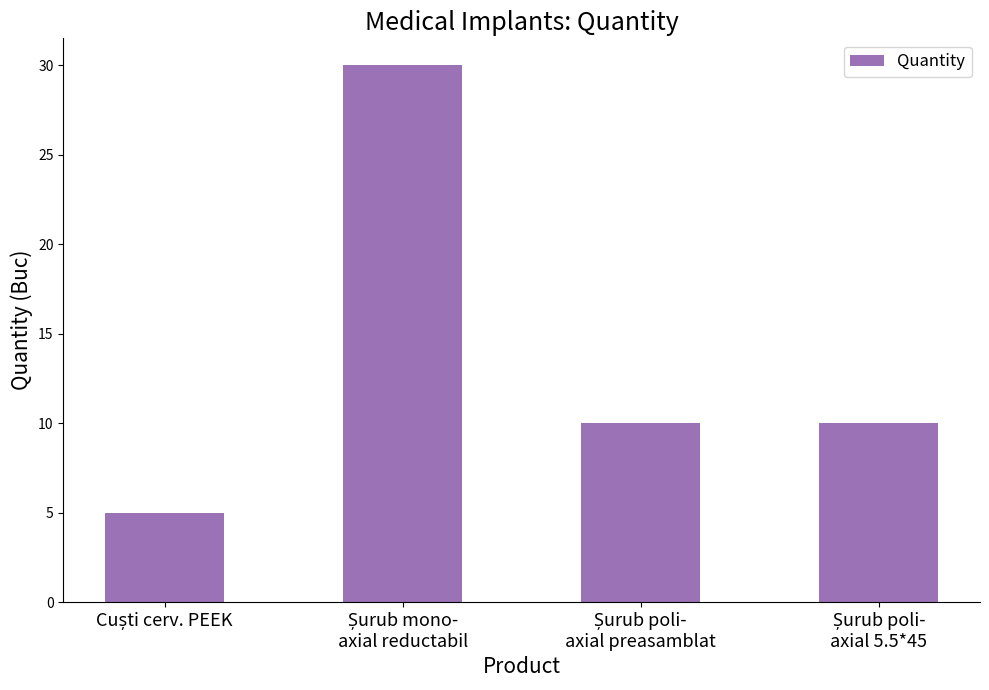

How many distinct data groups are displayed?

1